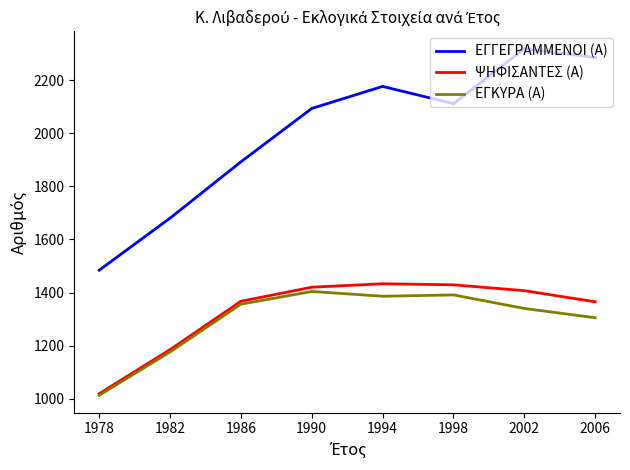

Is the value of ΨΗΦΙΣΑΝΤΕΣ (Α) at 2002 greater than the value of ΕΓΓΕΓΡΑΜΜΕΝΟΙ (Α) at 1978?

No